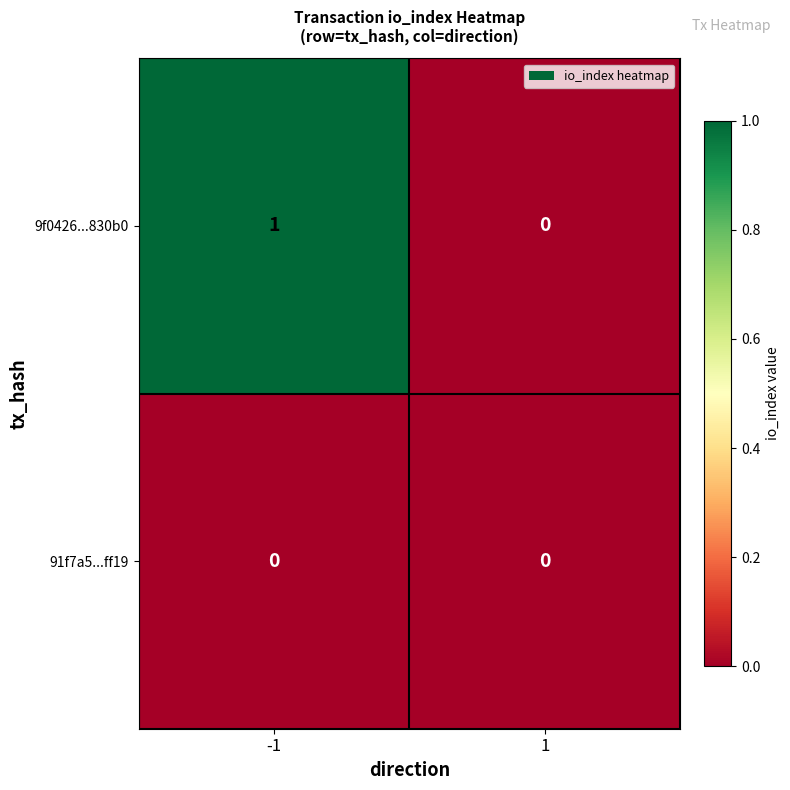

Count the number of data series in this chart.

2